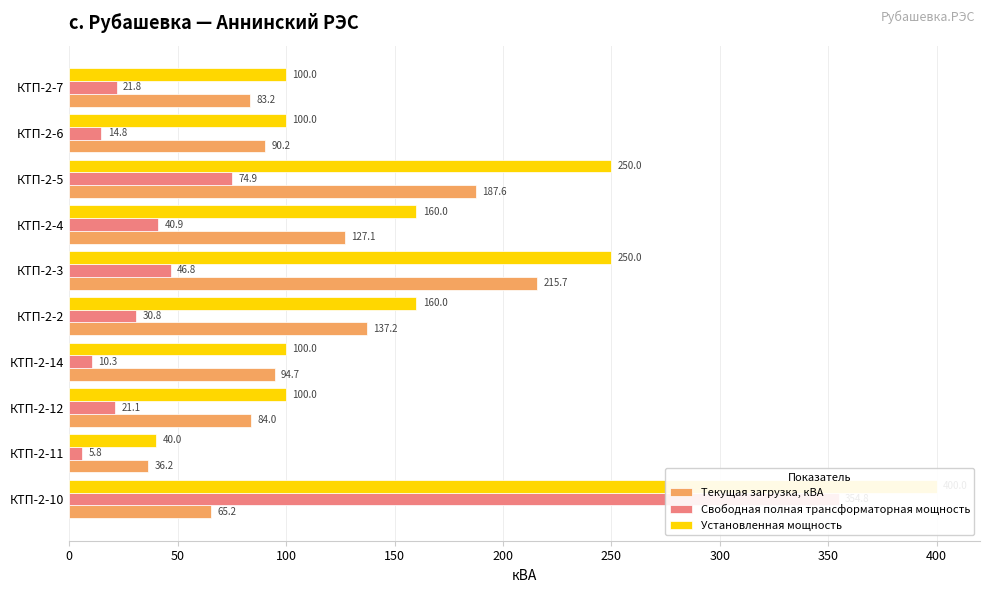

What is the average value of the Свободная полная трансформаторная мощность series?

62.2